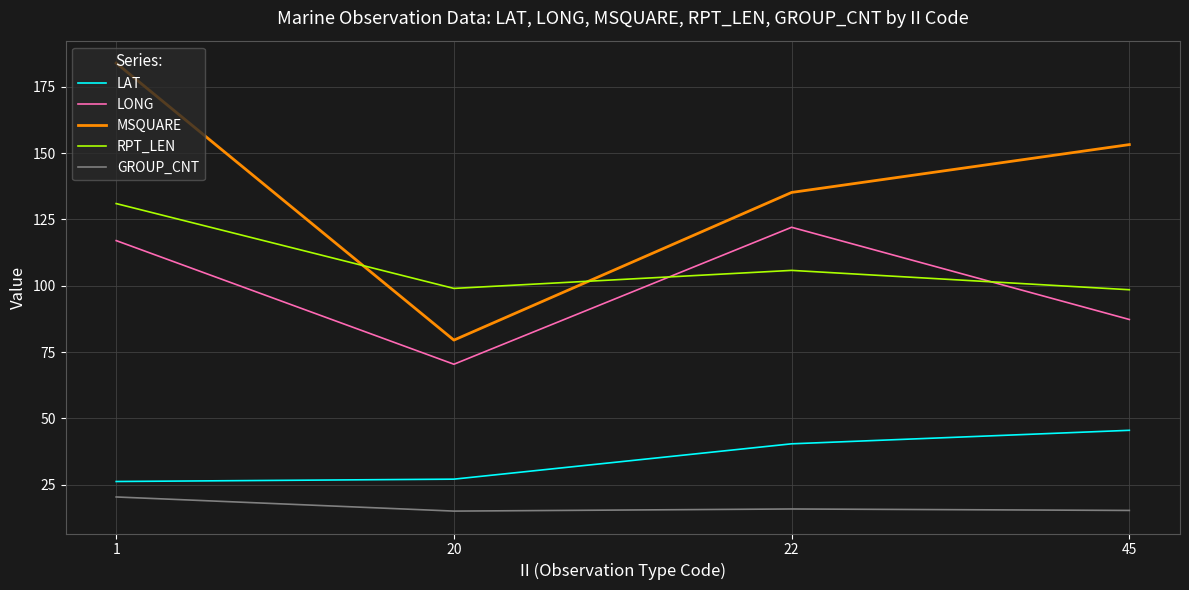

Which category has the highest value in the LONG series?

22